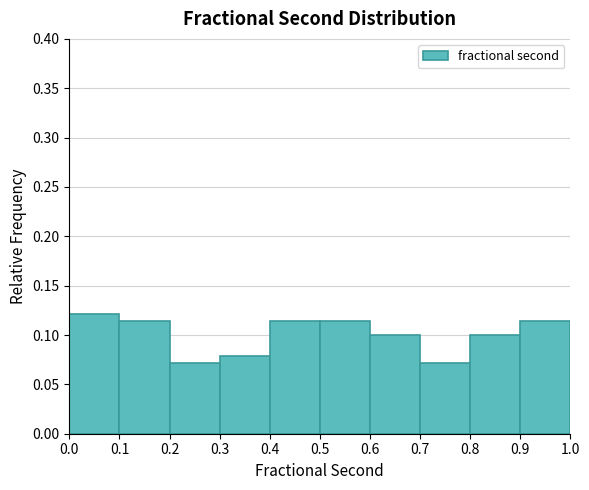

Over which range of the x-axis is the bar tallest?

0.0 to 0.1